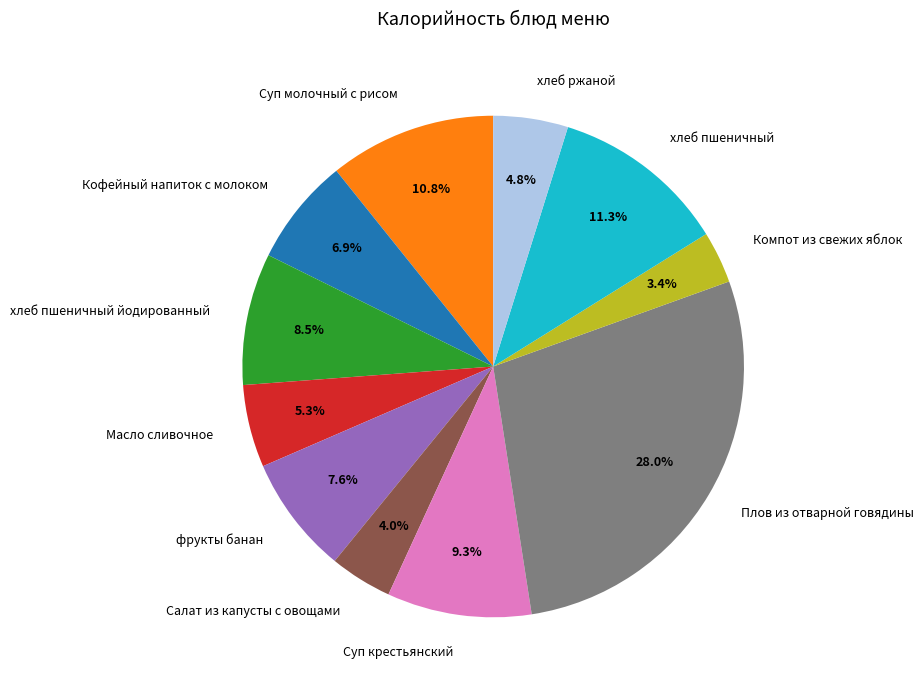

How many segments does this pie chart have?

11